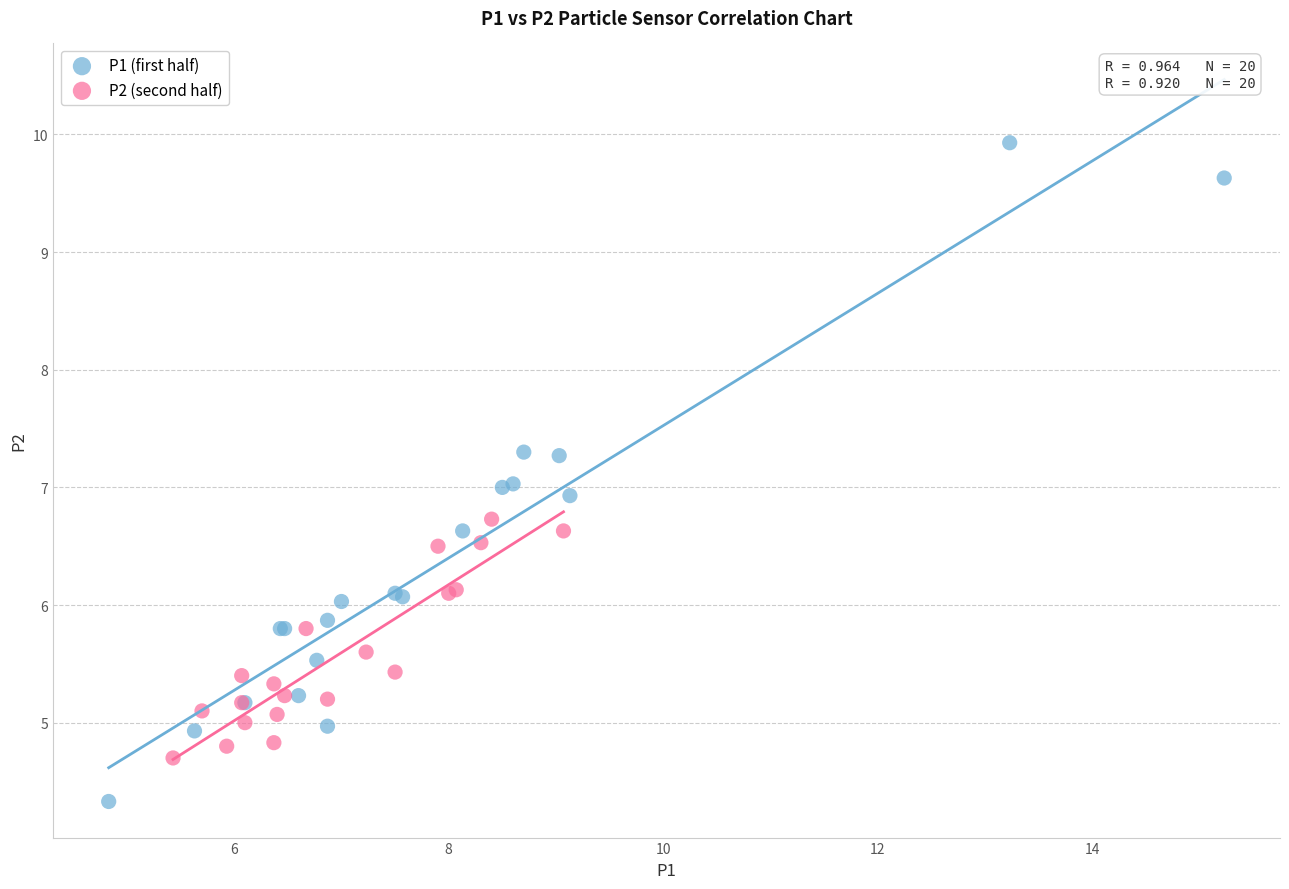

Which series contains the highest Y value?

P1 (first half)